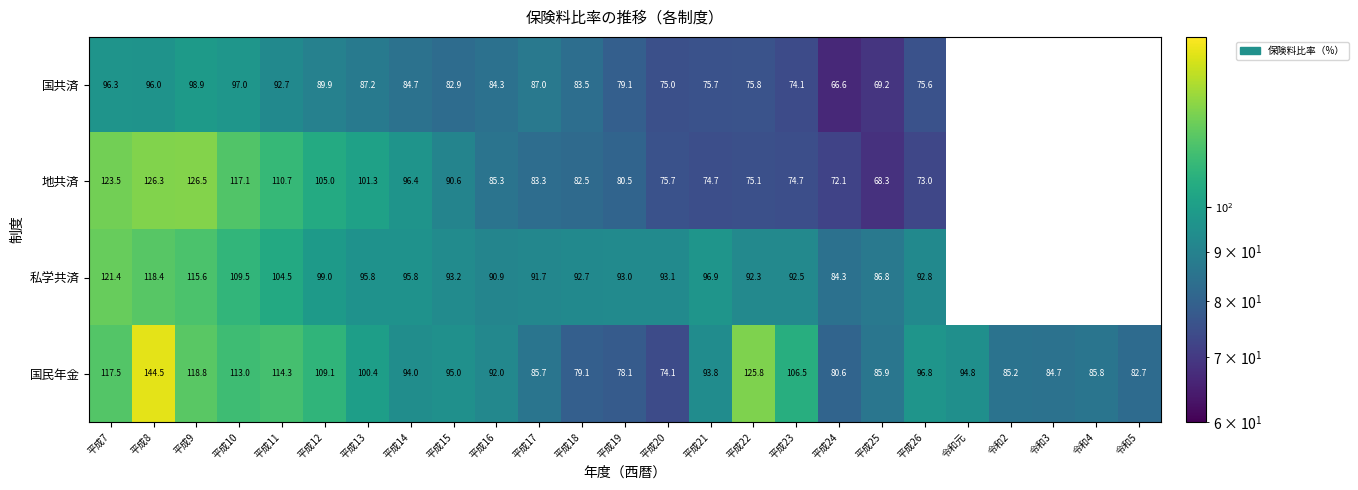

How many values in the 国民年金 series are below 94?

12